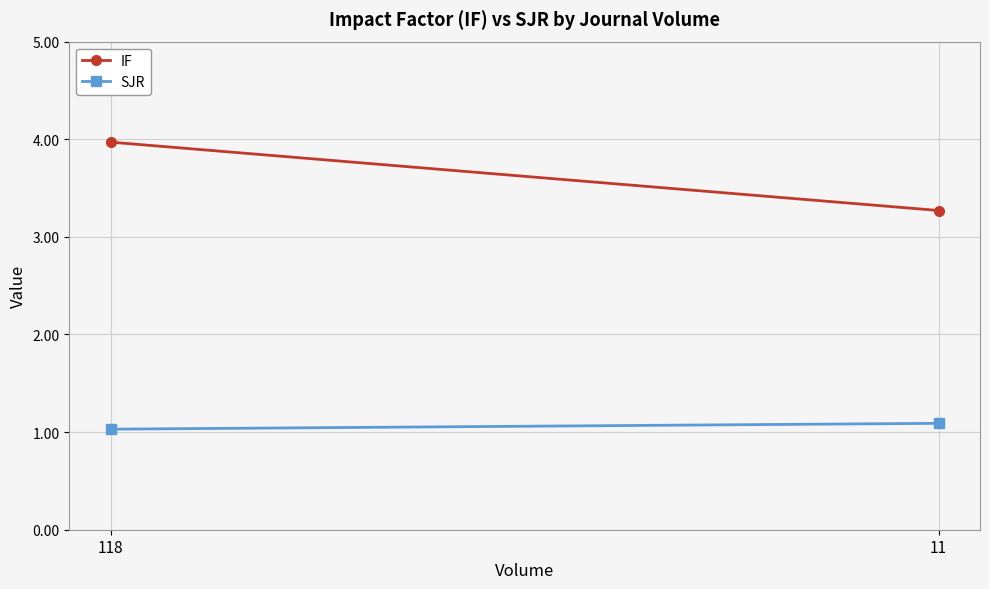

Reading right to left, transcribe all the data shown in this chart.

IF: 11=3.3	118=4.0
SJR: 11=1.1	118=1.0